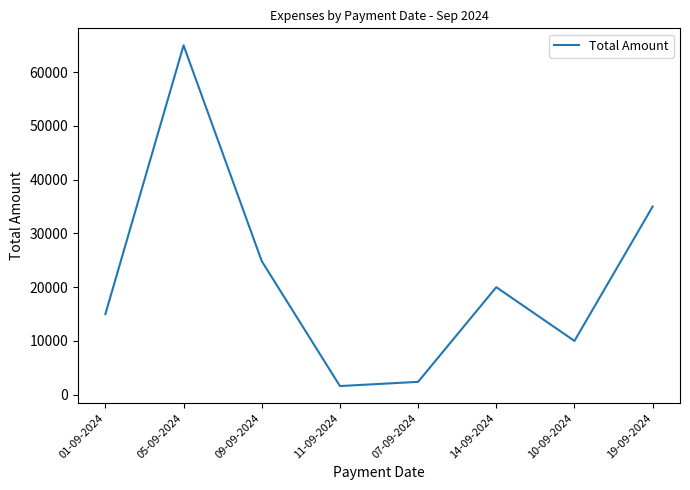

Which has a higher value, 19-09-2024 or 14-09-2024?

19-09-2024